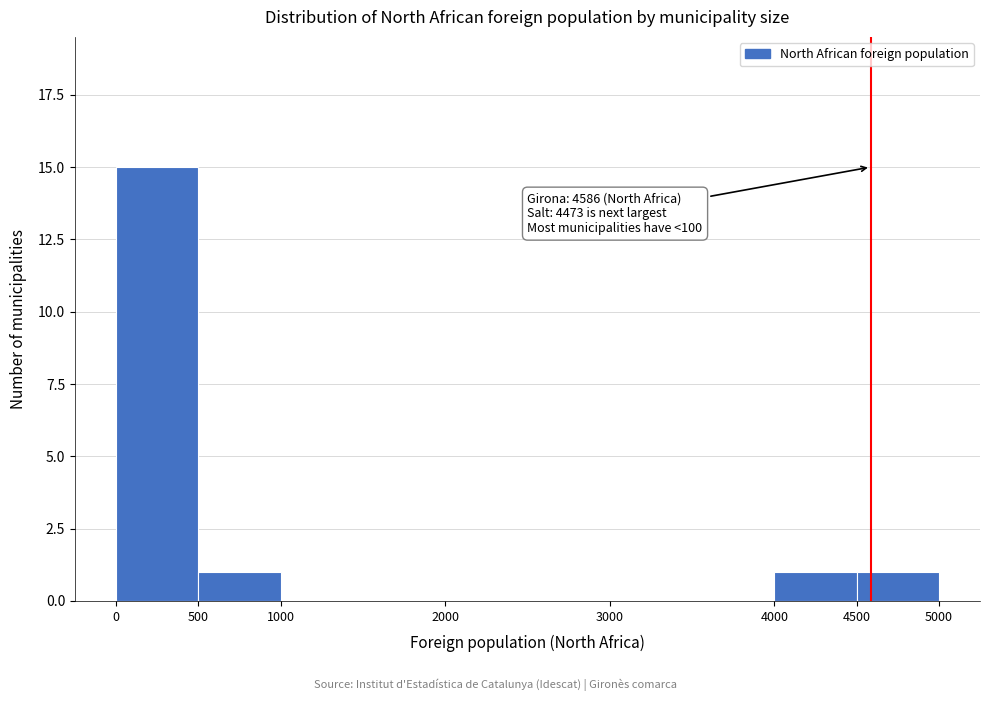

Over which range of the x-axis is the bar tallest?

0 to 500